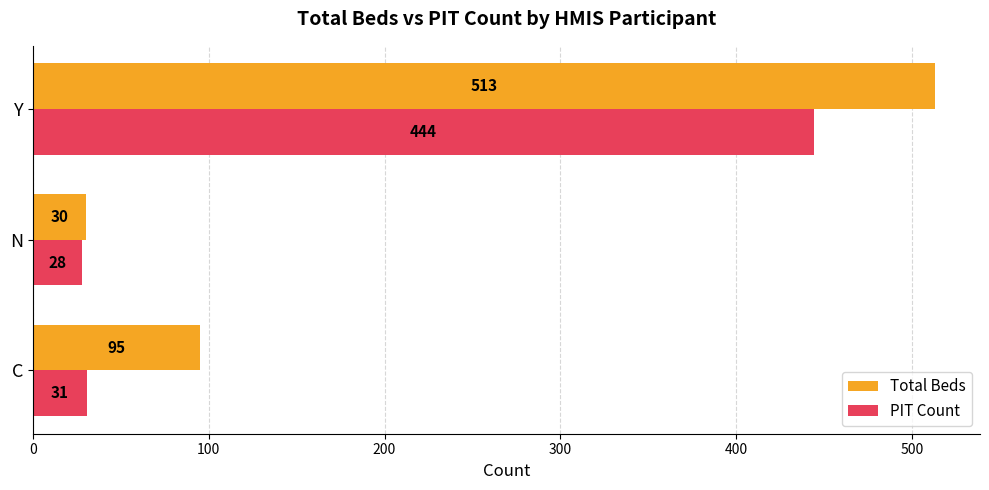

What are all the series names shown in the legend?

Total Beds, PIT Count